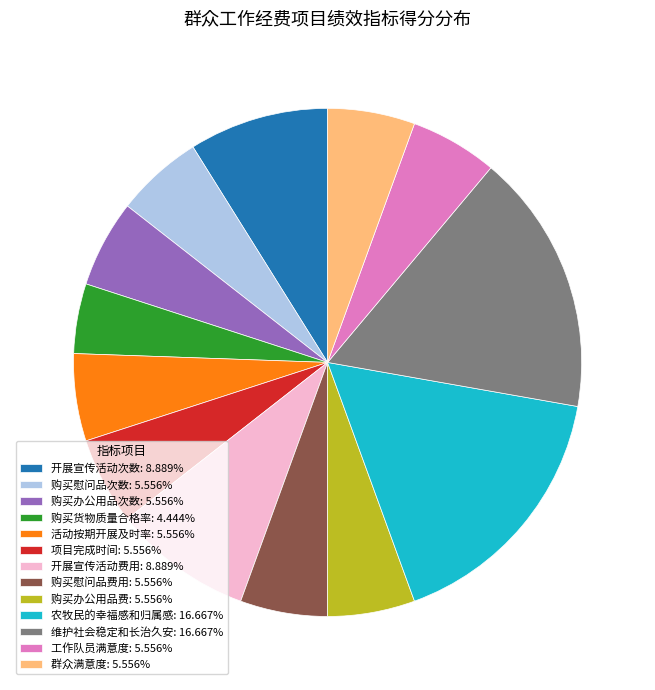

How many segments does this pie chart have?

13